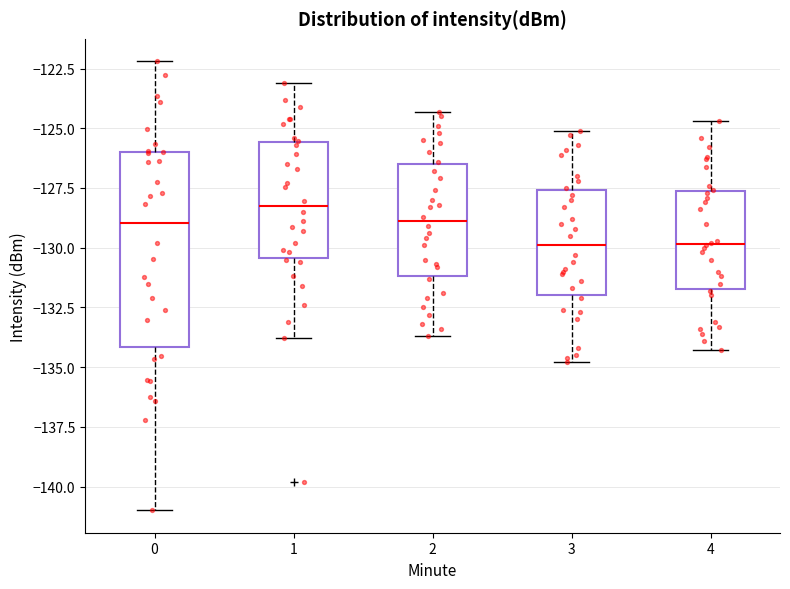

Which box has the highest median line?

1